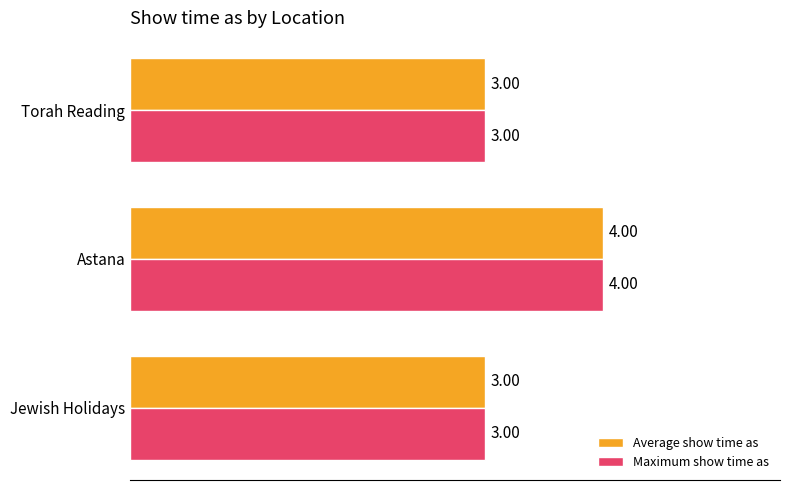

What is the difference between the maximum and minimum values in the Maximum show time as series?

1